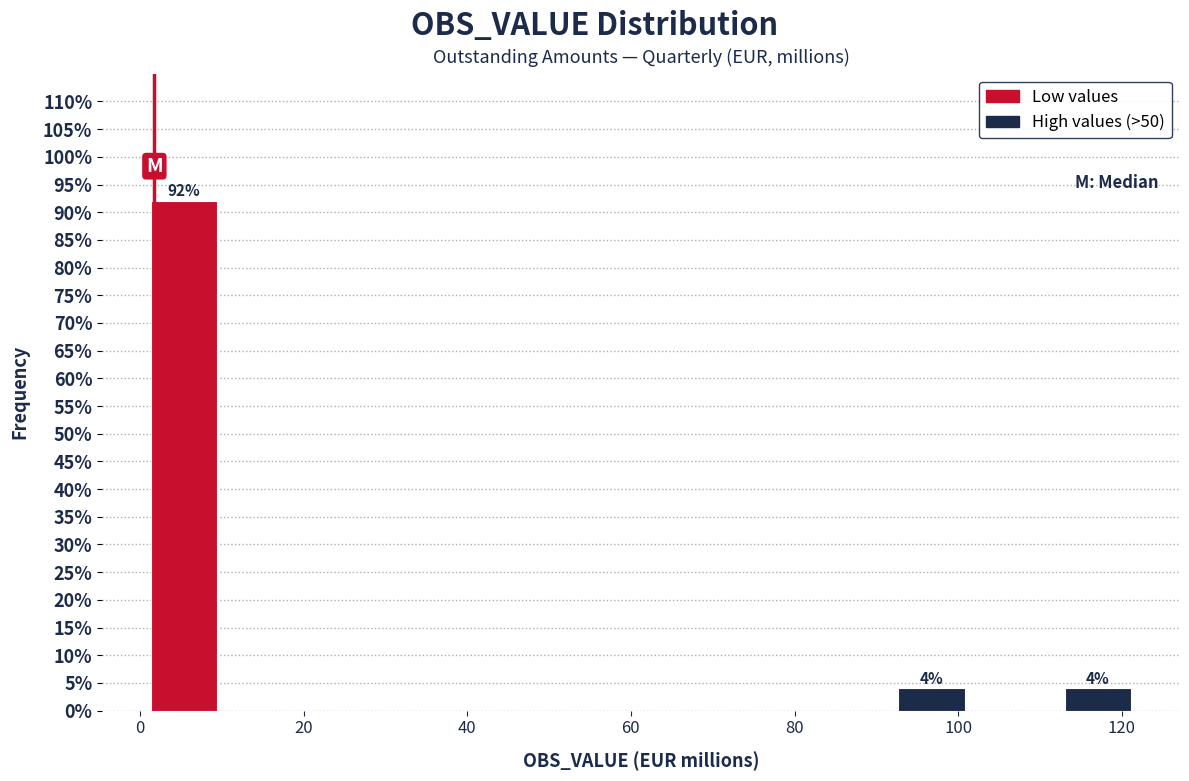

Over which range of the x-axis is the bar tallest?

0 to 10